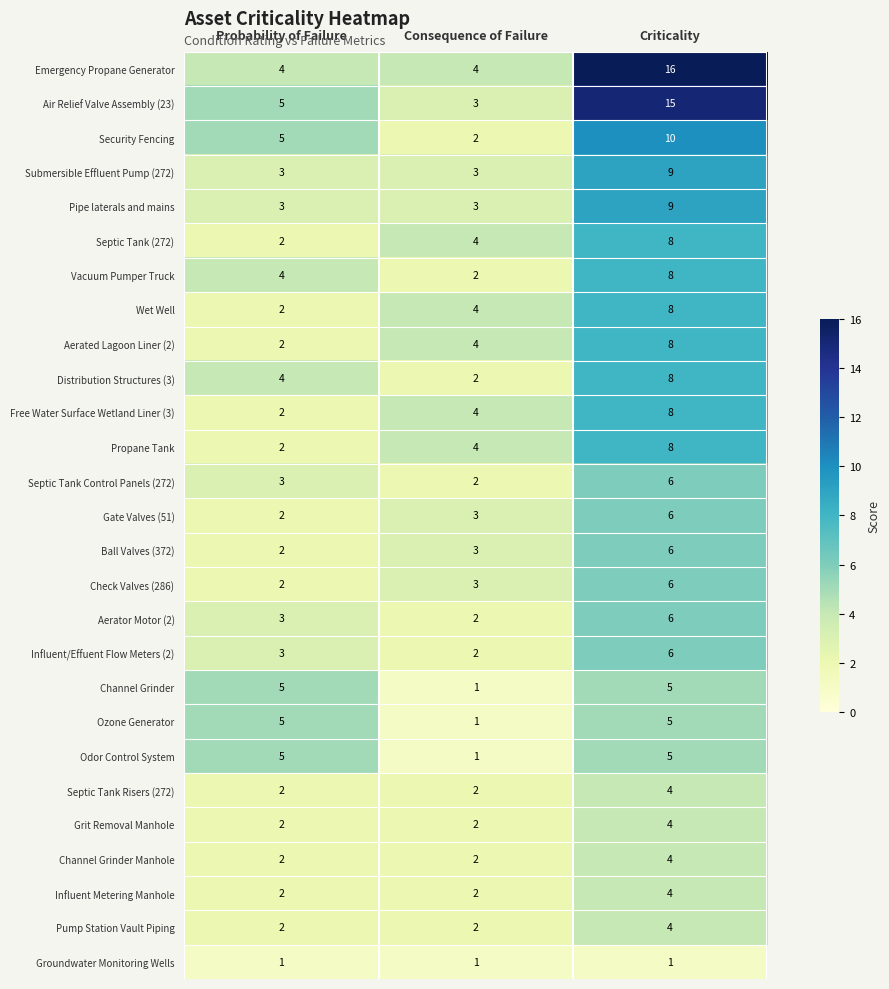

What is the sum of the Check Valves (286) values at Probability of Failure and Consequence of Failure?

5